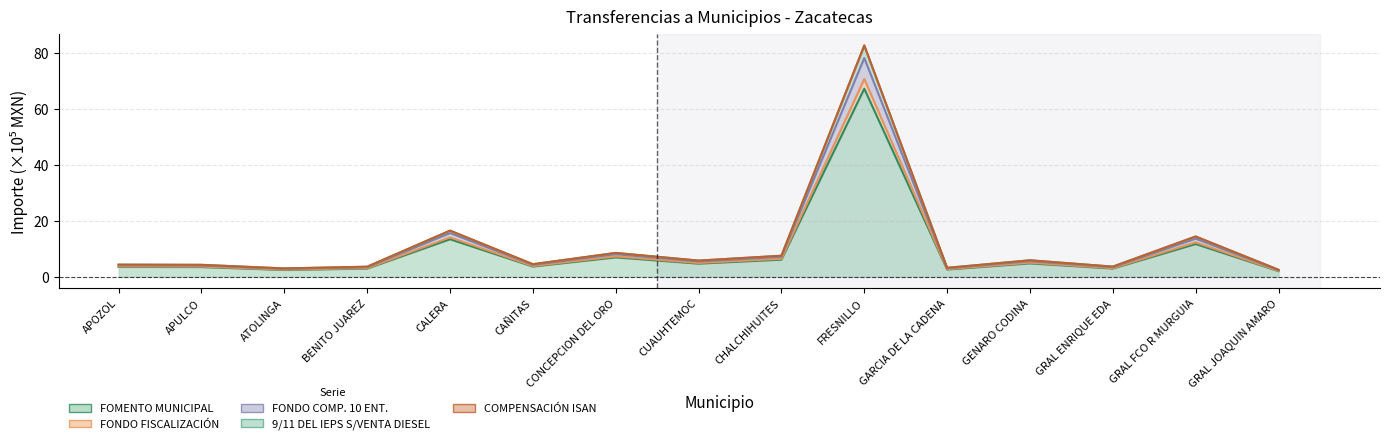

At which category is the sum across all series the highest?

FRESNILLO